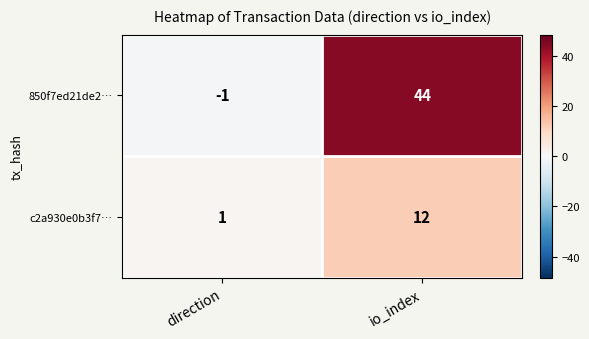

True or false: 850f7ed21de2… has a value of 0 at direction.

False